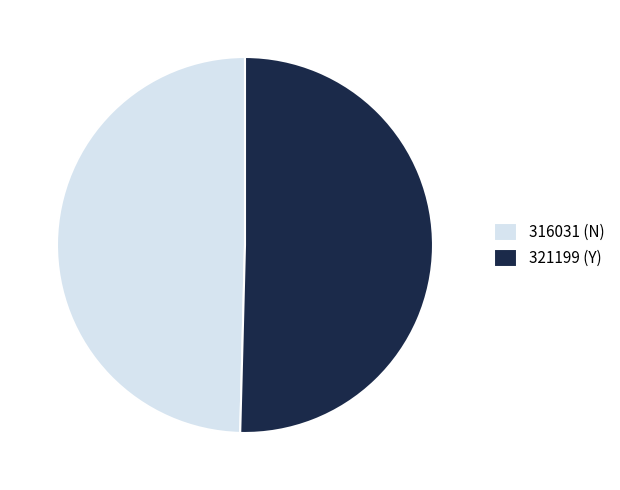

What is the largest slice in the pie chart?

321199